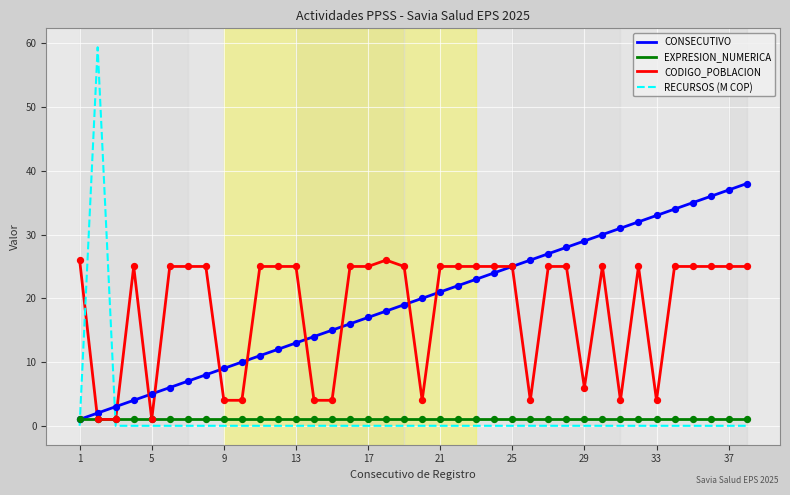

Which series has the largest range (max minus min)?

RECURSOS (M COP)